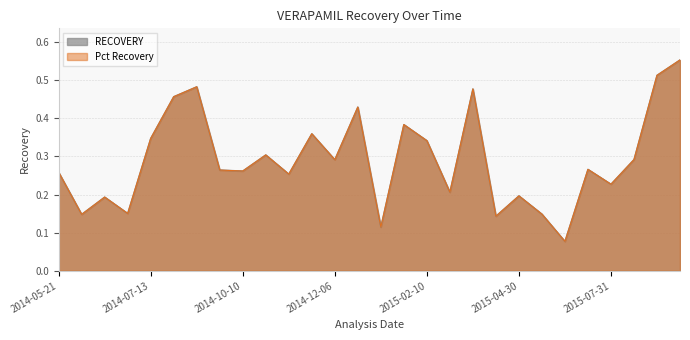

Which series has the widest spread of values?

RECOVERY